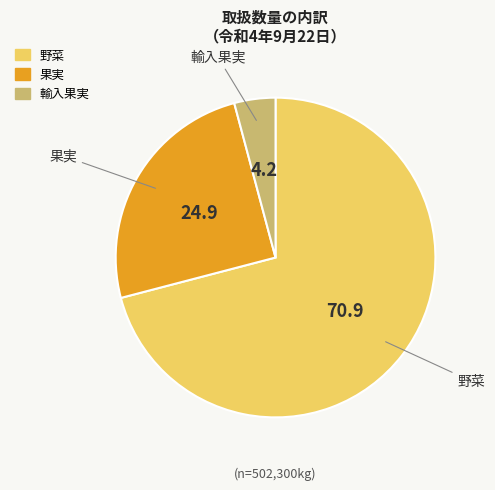

Which slice represents more than half of the pie?

野菜